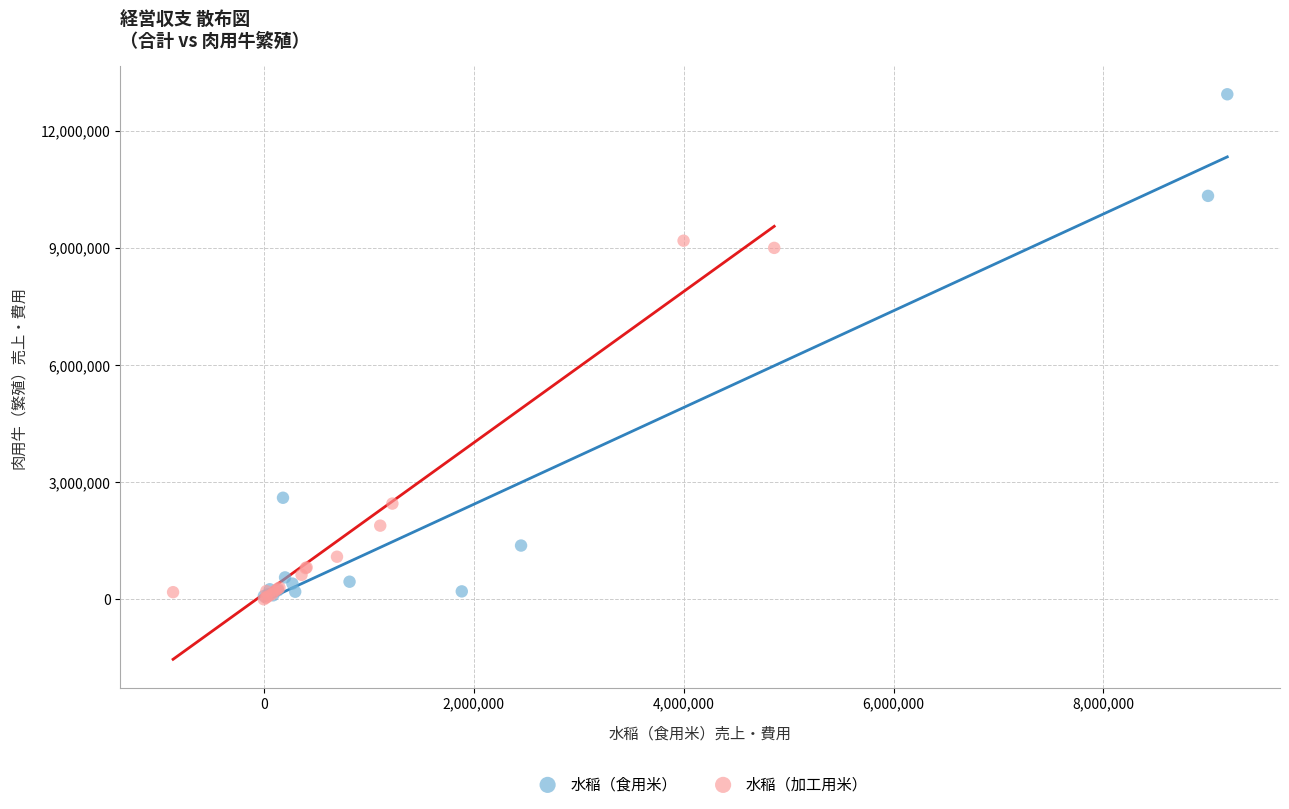

Which series reaches the maximum Y coordinate?

水稲（食用米）